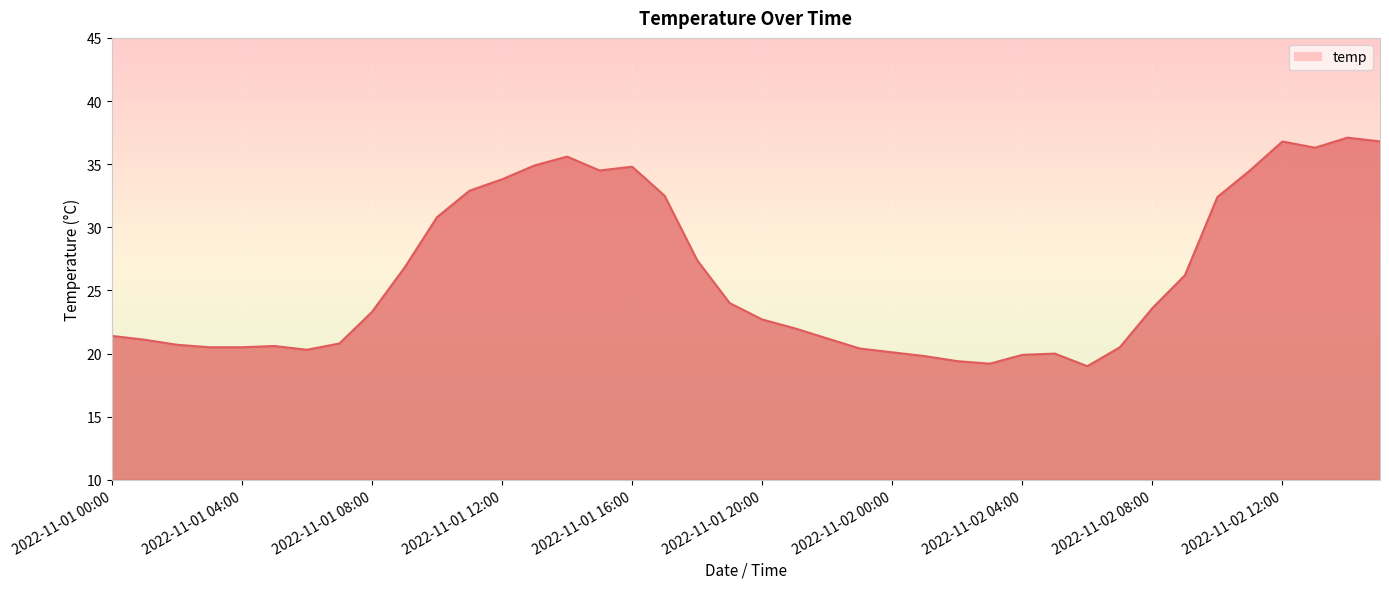

What is the greatest value displayed?

37.1